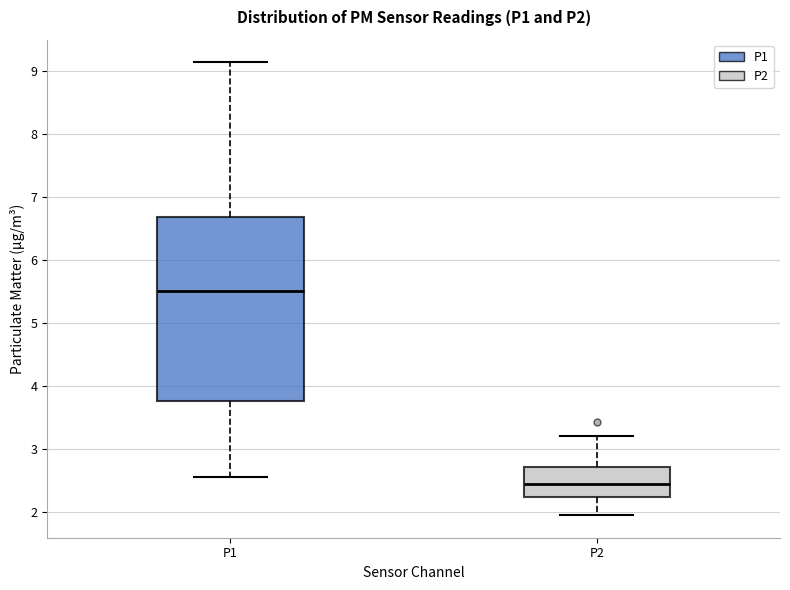

Reading left to right, read every box against the y-axis: the position of its median line, the range the box covers, and the ends of its whiskers. The values are not printed on the chart, so give them approximately, as read against the axis.

P1: median 5.5, box 3.8 to 6.7, whiskers 2.6 to 9.1
P2: median 2.4, box 2.2 to 2.7, whiskers 2.0 to 3.2